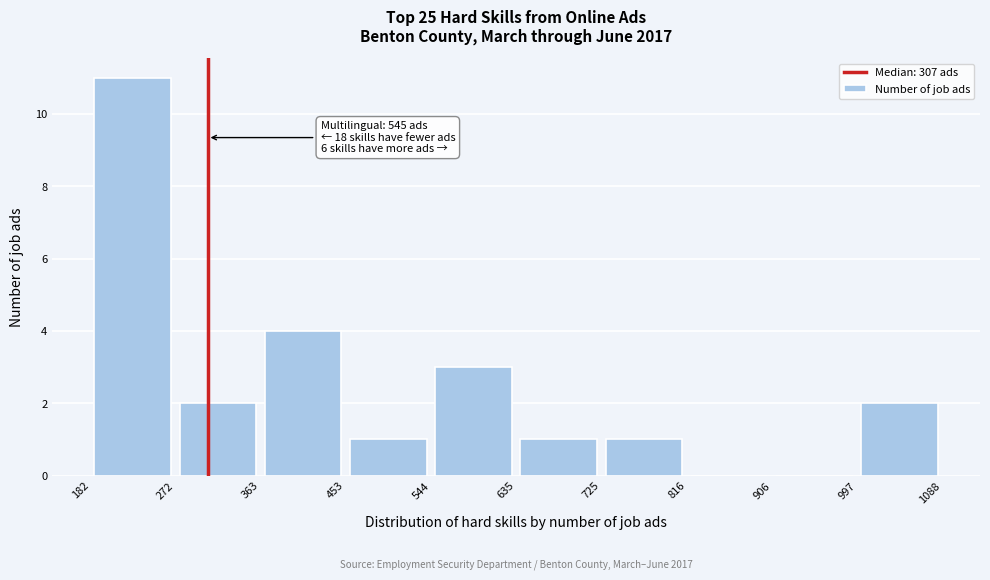

Which range on the x-axis has the tallest bar?

182 to 272